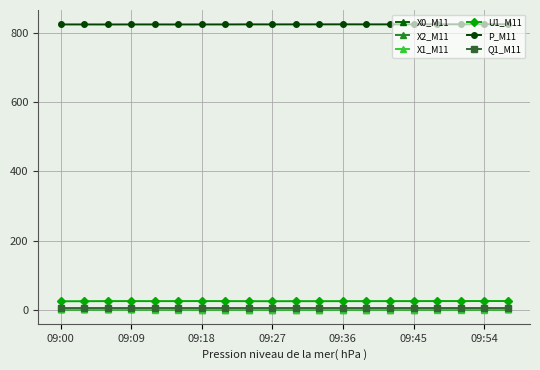

What is the value of the P_M11 point at the 17th from the left?

824.3